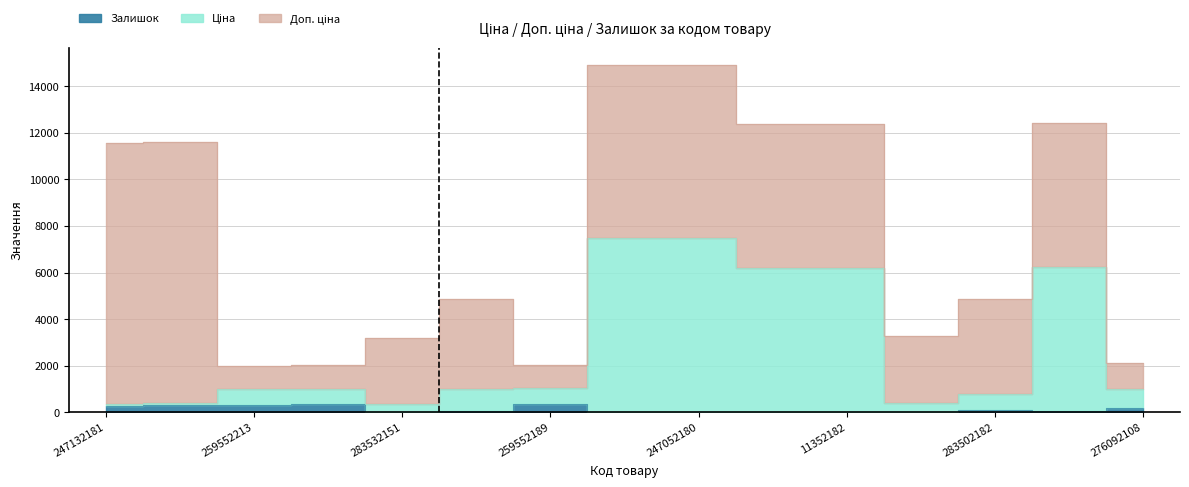

Between 247132181 and 11352151, which series saw the biggest shift?

Ціна